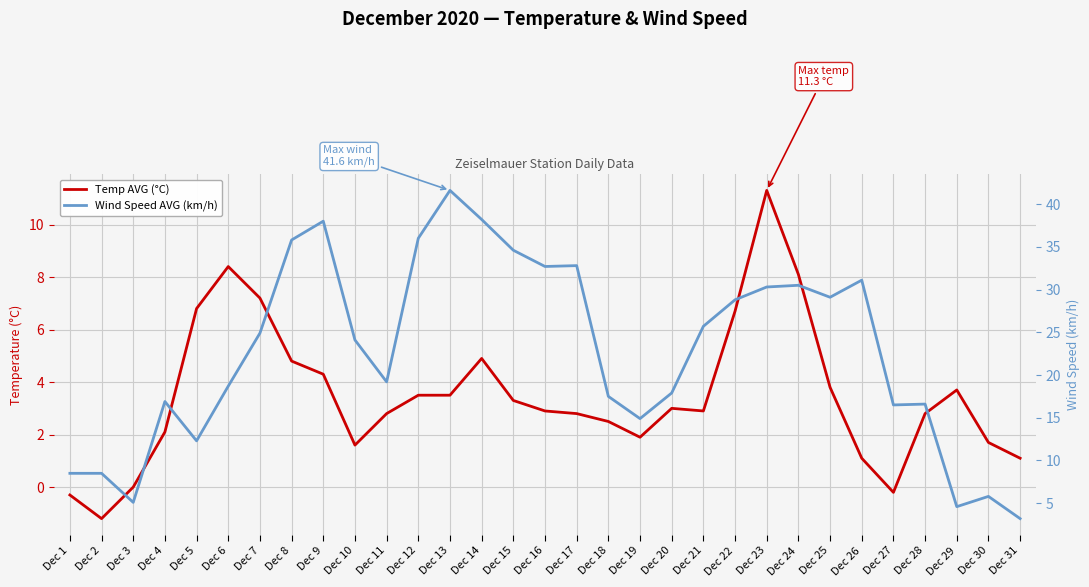

The Temp AVG (°C) series shows 2.1 at Dec 4. True or false?

True